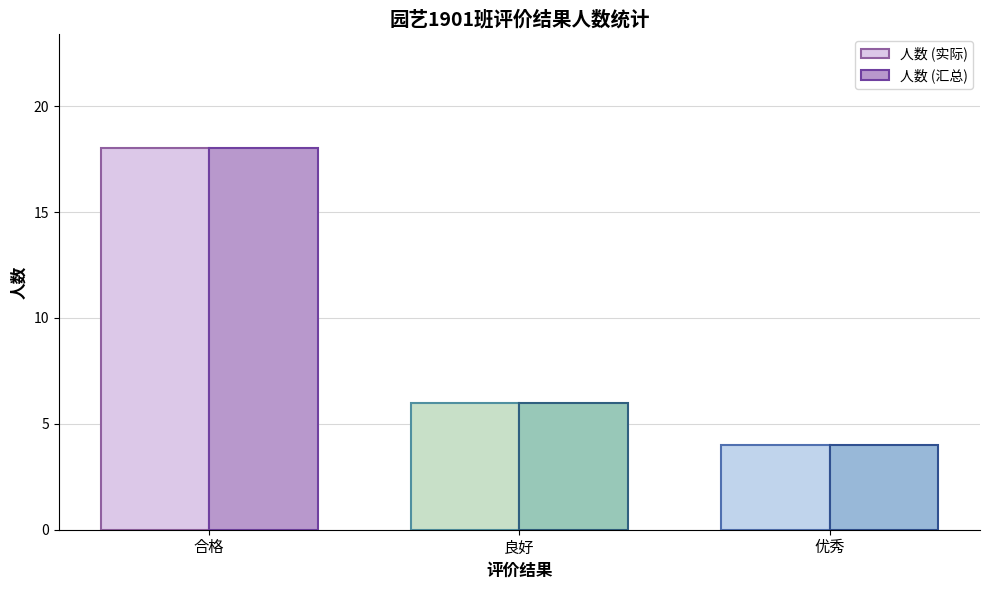

What is the difference between the maximum and minimum values in the 人数 (汇总) series?

14